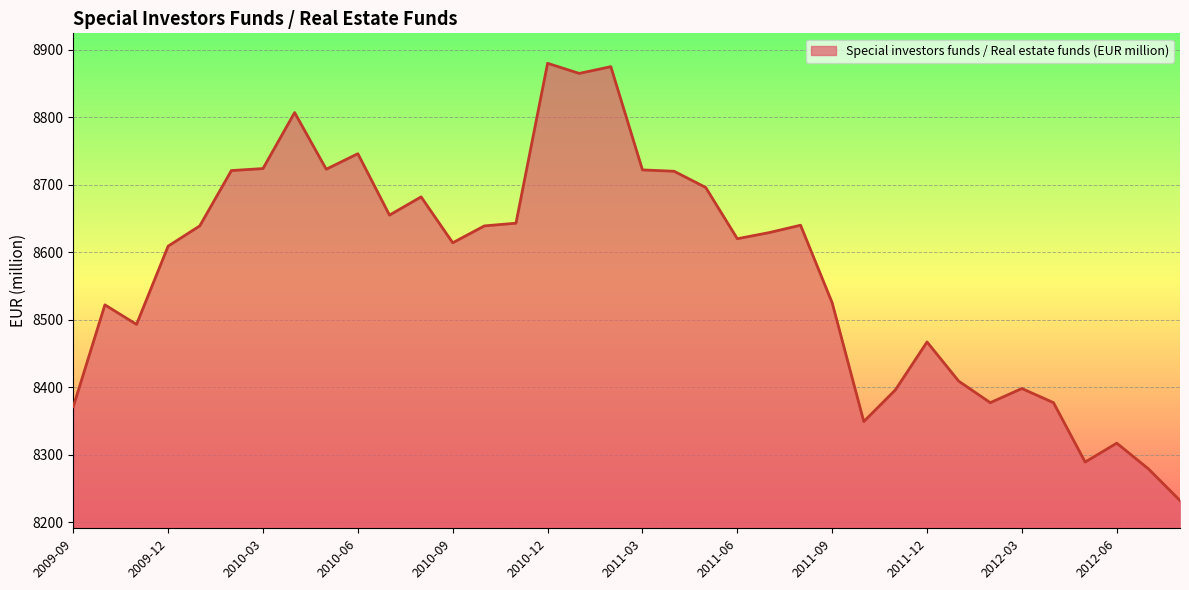

What is the maximum value shown in the chart?

8880